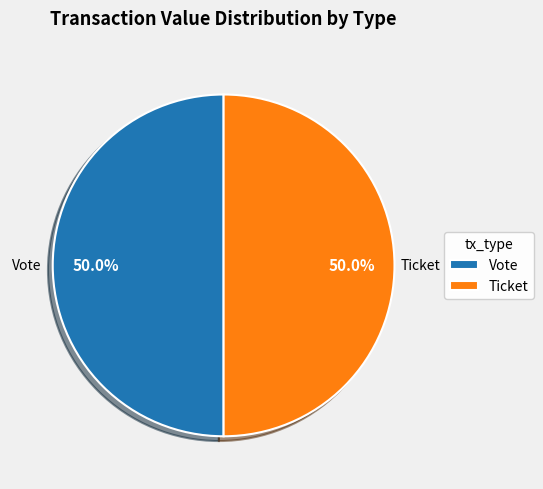

What is the ratio of the value at Vote to the value at Ticket?

1.0